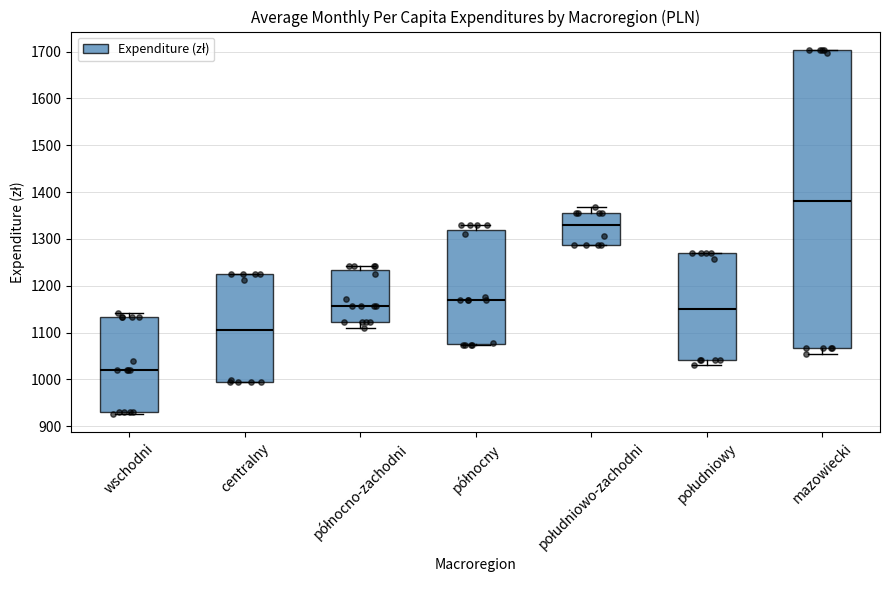

Comparing the boxes themselves (not the whiskers), which one is the tallest?

mazowiecki